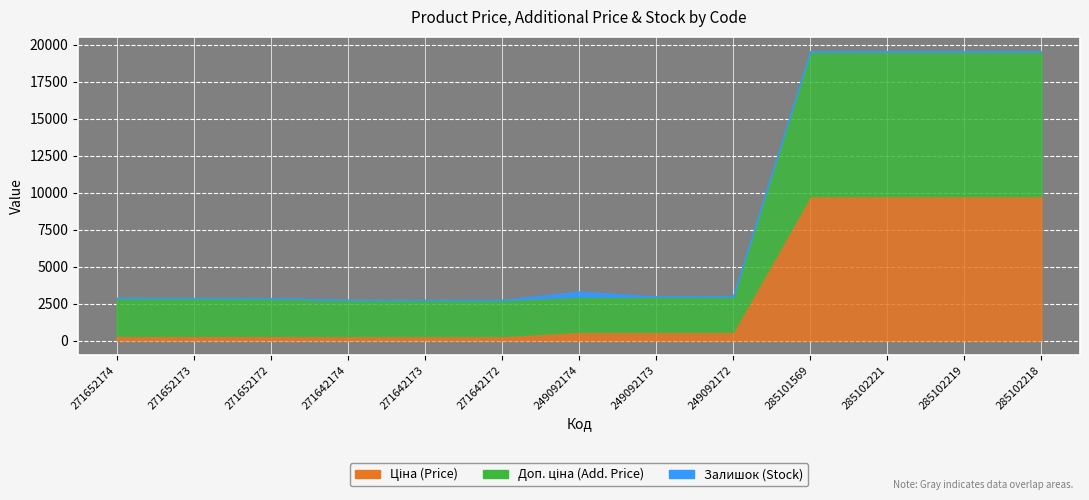

What is the label of the 3rd point from the left?

271652172